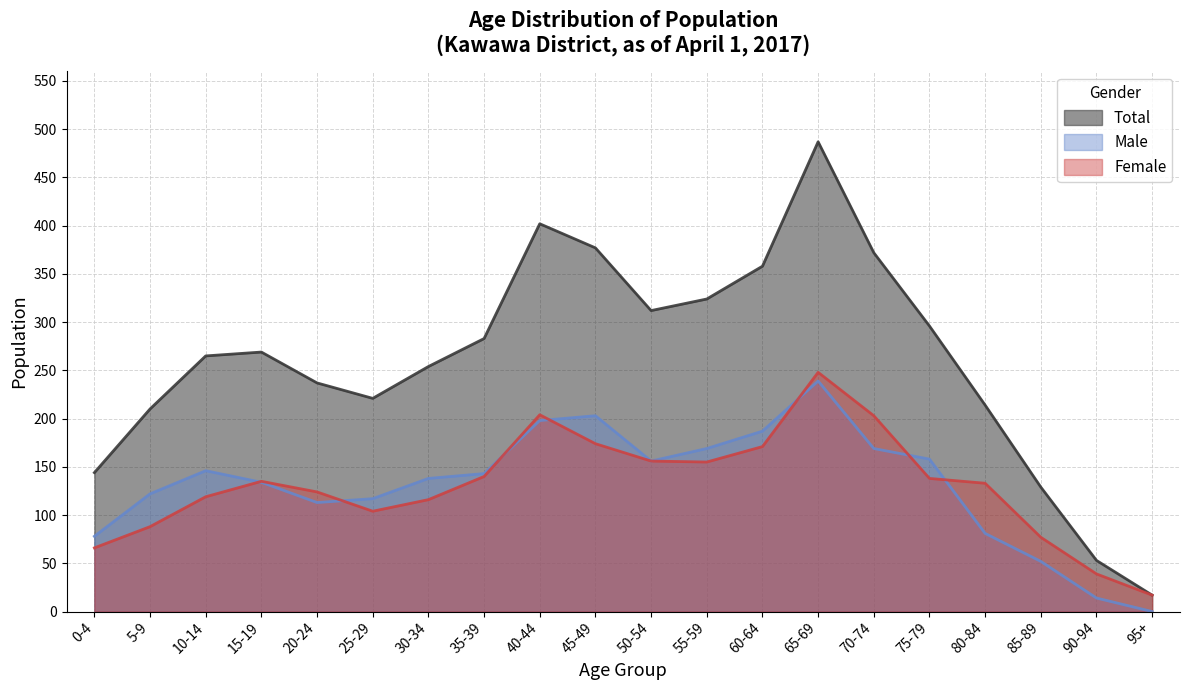

What is the maximum value for Total?

487